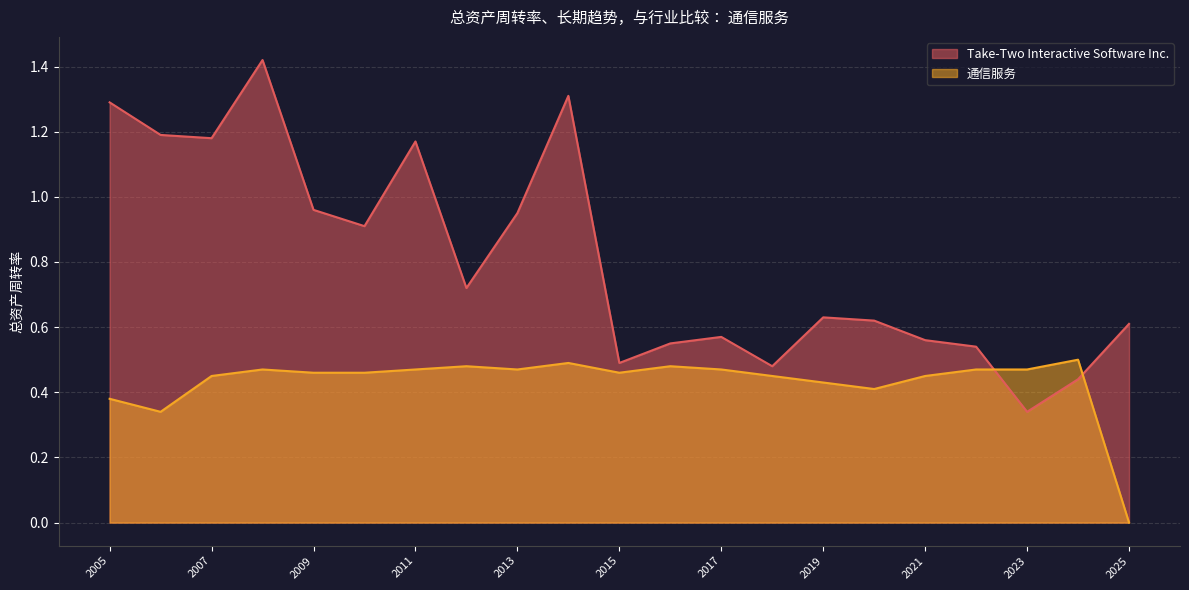

The Take-Two Interactive Software Inc. series shows 1.8 at 2006-10-31. True or false?

False